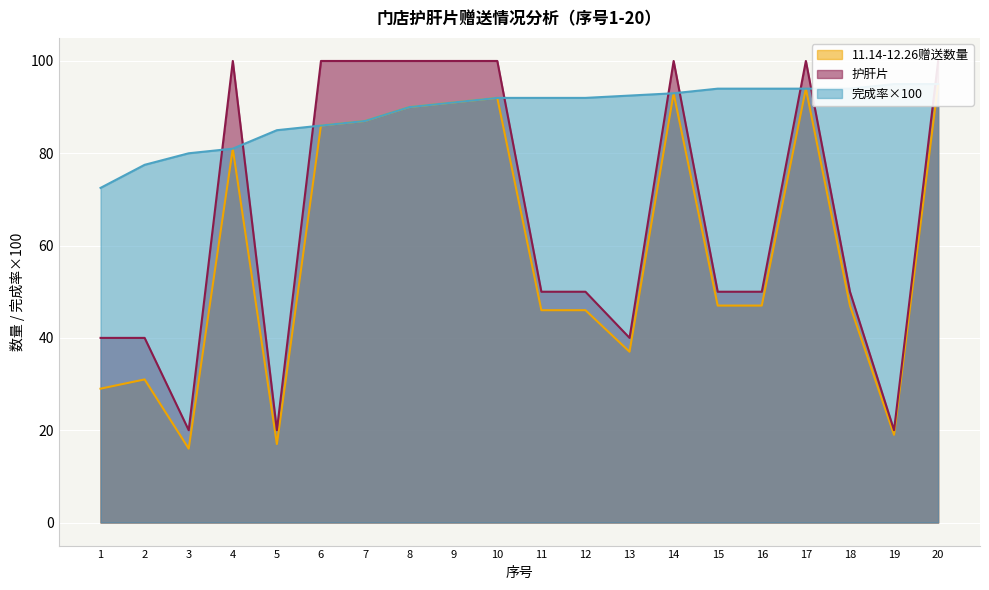

At which category is the sum across all series the highest?

20